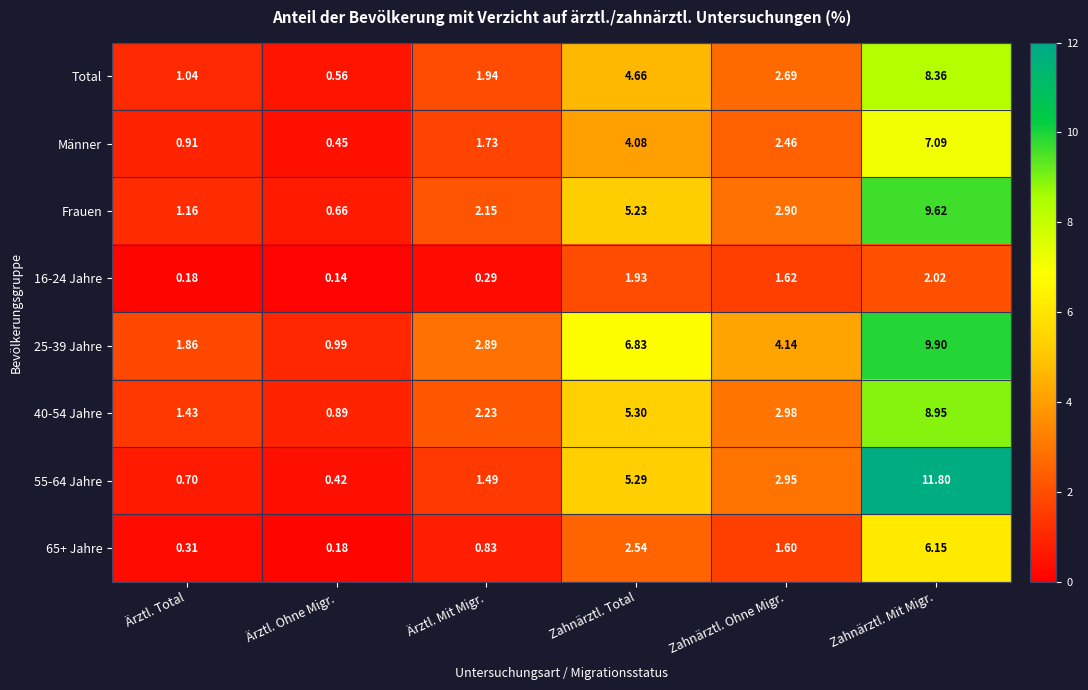

Is the value of Total at Zahnärztl. Mit Migr. greater than the value of 16-24 Jahre at Ärztl. Total?

Yes